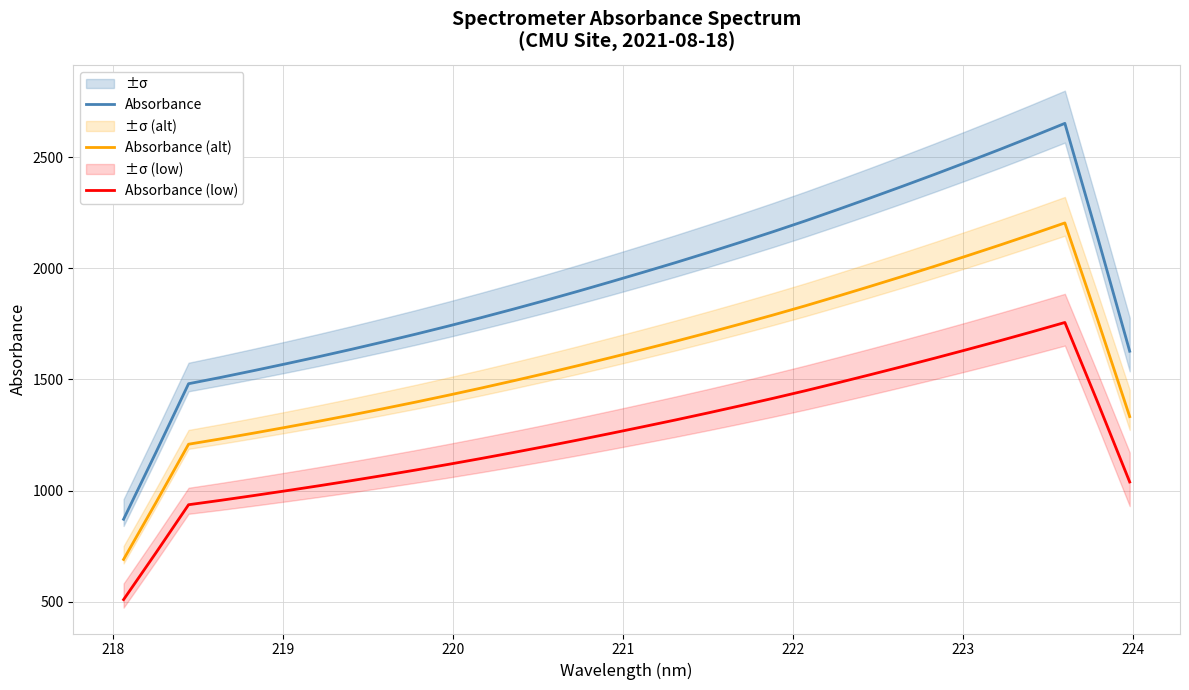

Reading left to right, what are all the values shown in this chart?

Absorbance: 871.1	1173.0	1480.6	1509.2	1539.3	1570.3	1602.0	1634.8	1668.8	1703.7	1740.0	1777.4	1816.0	1855.7	1896.8	1938.9	1981.8	2025.4	2070.5	2116.7	2164.1	2213.1	2264.1	2316.0	2369.0	2422.9	2478.2	2534.5	2592.3	2651.4	2144.8	1626.7
Absorbance (alt): 690.4	947.0	1208.5	1232.8	1258.4	1284.7	1311.7	1339.6	1368.5	1398.2	1429.0	1460.8	1493.6	1527.4	1562.3	1598.1	1634.5	1671.6	1709.9	1749.2	1789.5	1831.1	1874.5	1918.6	1963.6	2009.5	2056.5	2104.3	2153.4	2203.7	1773.1	1332.7
Absorbance (low): 509.8	721.1	936.4	956.5	977.5	999.2	1021.4	1044.4	1068.2	1092.6	1118.0	1144.2	1171.2	1199.0	1227.7	1257.2	1287.2	1317.8	1349.3	1381.7	1414.9	1449.1	1484.9	1521.2	1558.3	1596.1	1634.8	1674.1	1714.6	1756.0	1401.4	1038.7